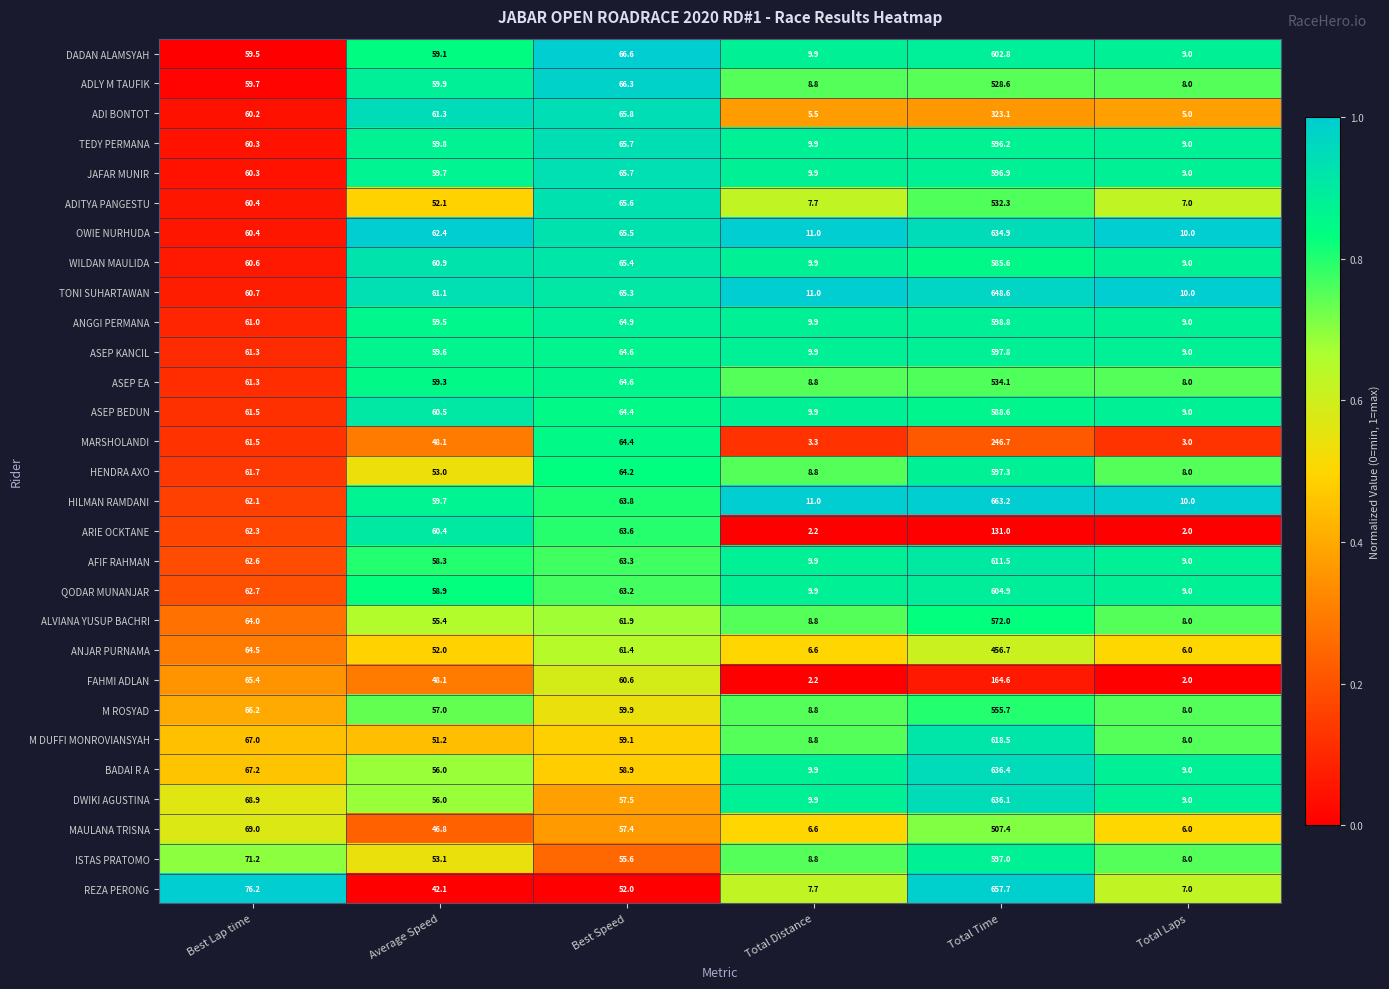

What is the maximum value shown in the chart?

663.2